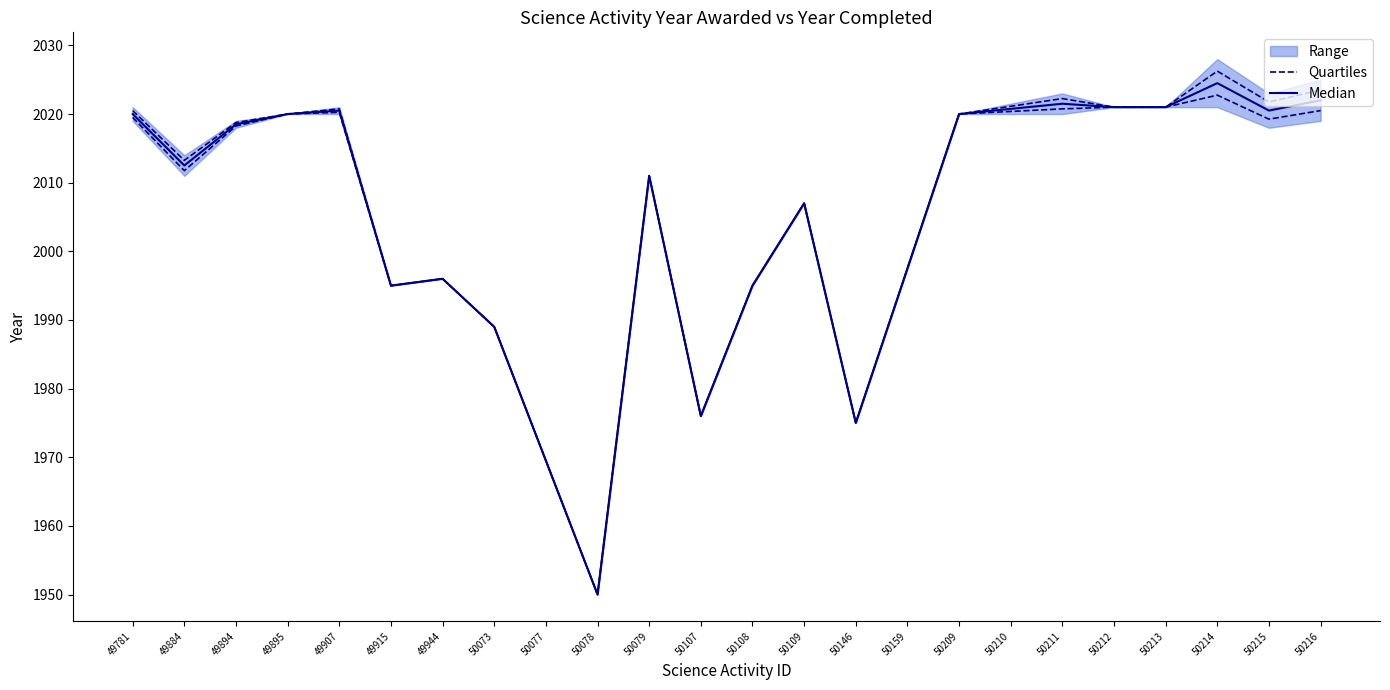

True or false: Quartiles and Median intersect in this chart.

False